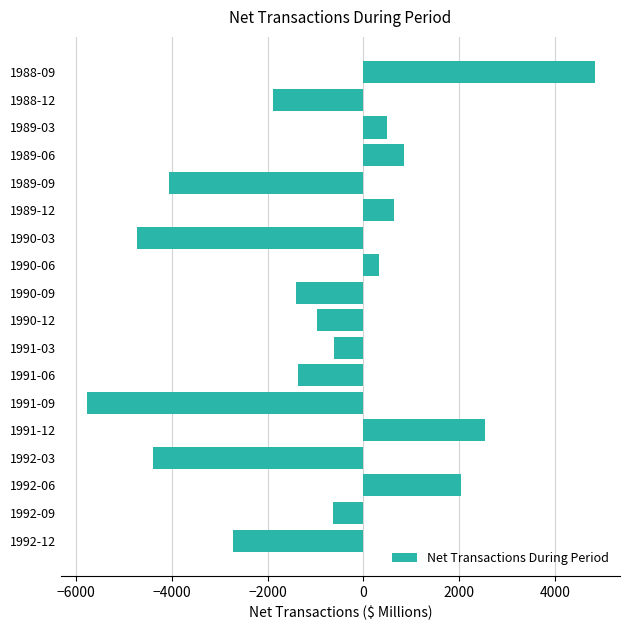

How many values are above zero?

7